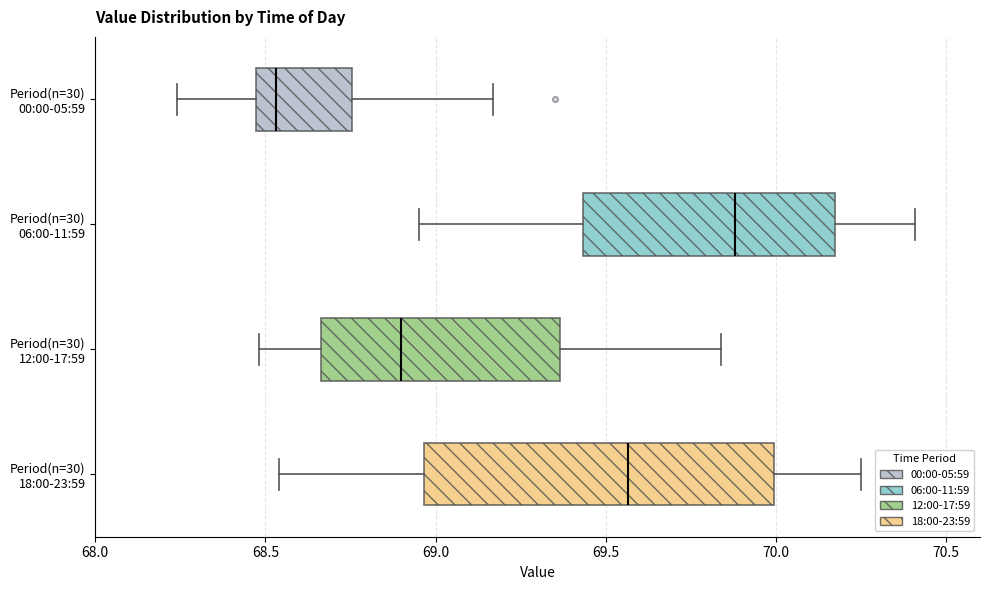

Reading bottom to top, read every box against the x-axis: the position of its median line, the range the box covers, and the ends of its whiskers. The values are not printed on the chart, so give them approximately, as read against the axis.

Period(n=30) 18:00-23:59: median 69.55, box 68.95 to 70.00, whiskers 68.55 to 70.25
Period(n=30) 12:00-17:59: median 68.90, box 68.65 to 69.35, whiskers 68.50 to 69.85
Period(n=30) 06:00-11:59: median 69.90, box 69.45 to 70.15, whiskers 68.95 to 70.40
Period(n=30) 00:00-05:59: median 68.55, box 68.45 to 68.75, whiskers 68.25 to 69.15